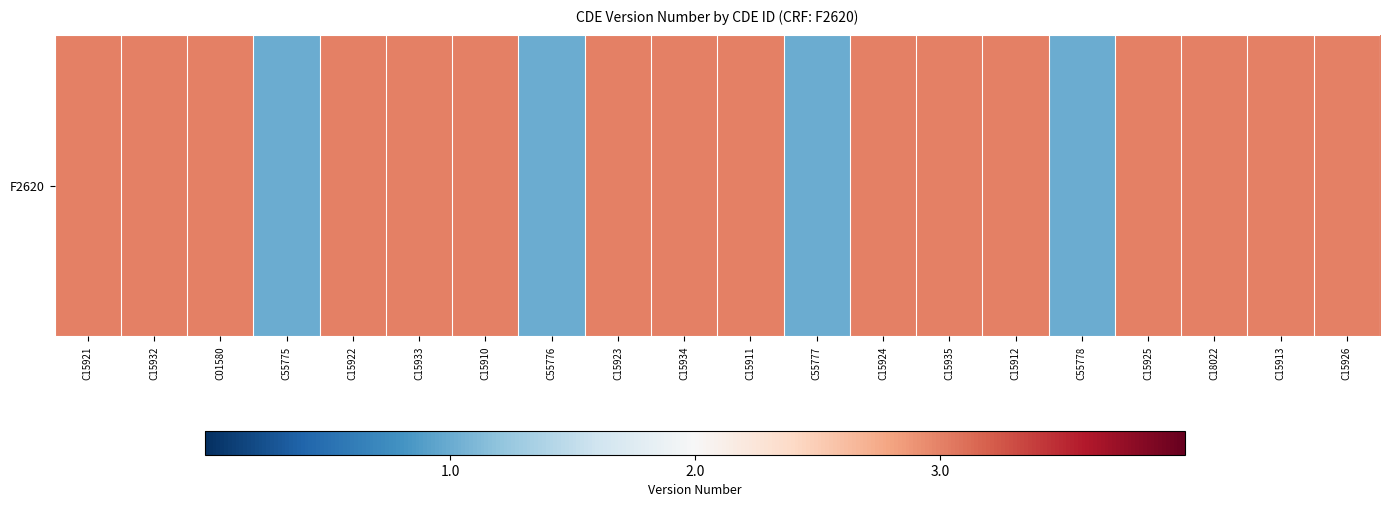

What is the change in value from C55775 to C15925?

+2